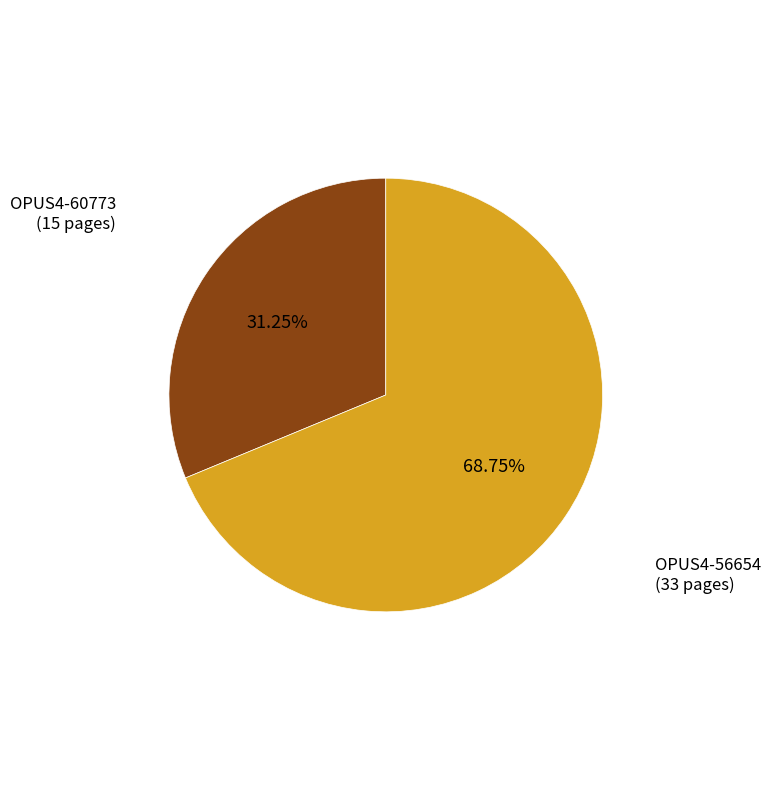

Does any single category account for the majority?

Yes